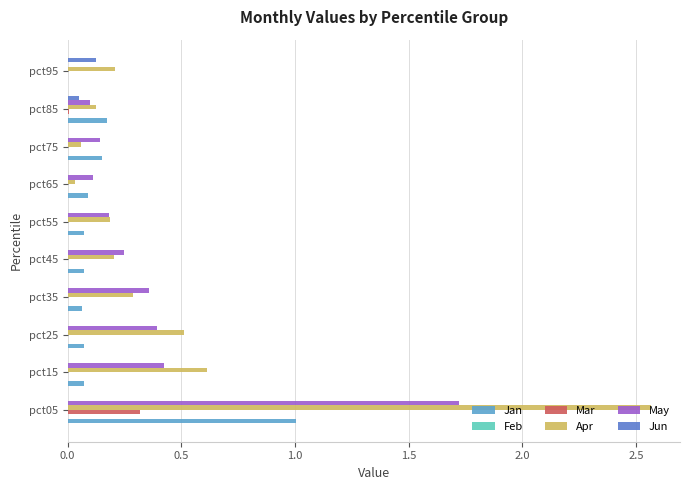

True or false: Jun has a value of -0.1 at pct25.

False